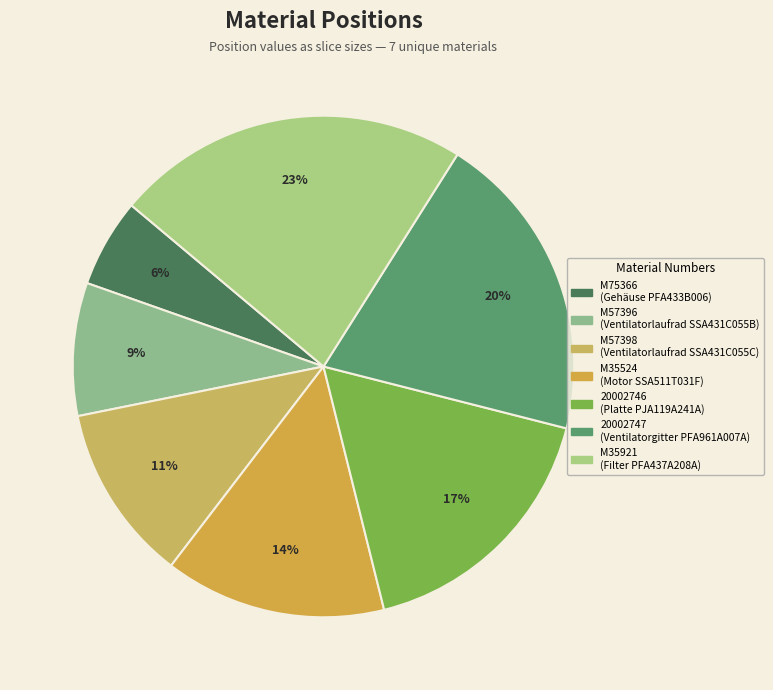

Which slice is the smallest?

M75366